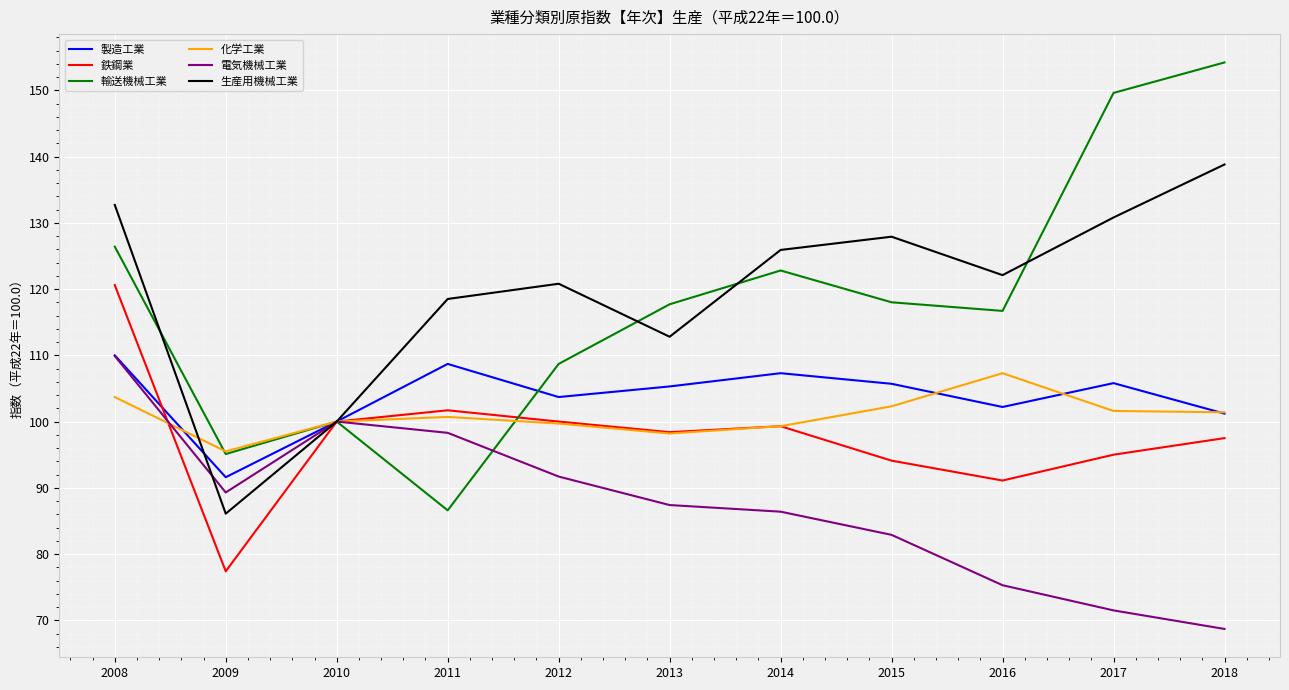

Does the chart display data point markers on the line(s)?

No